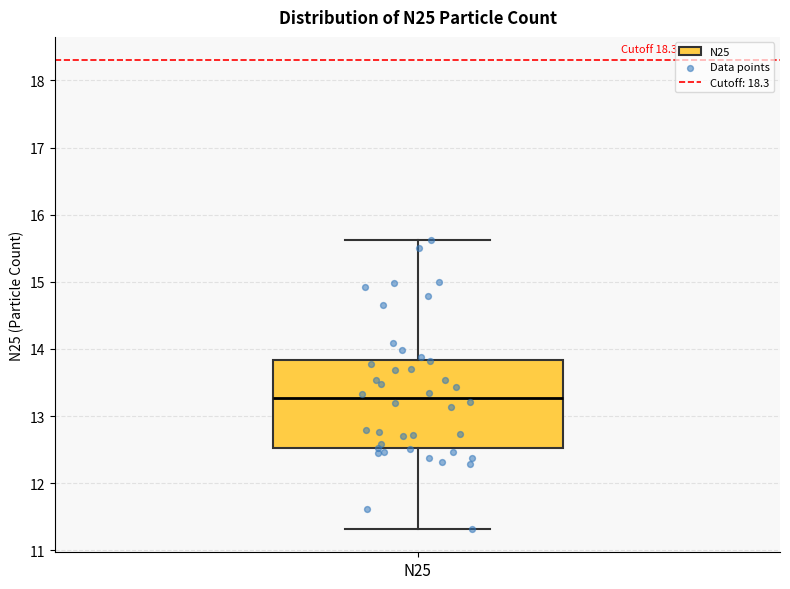

Where does the median line of the box for N25 sit on the y-axis? The values are not printed on the chart, so give them approximately, as read against the axis.

13.3